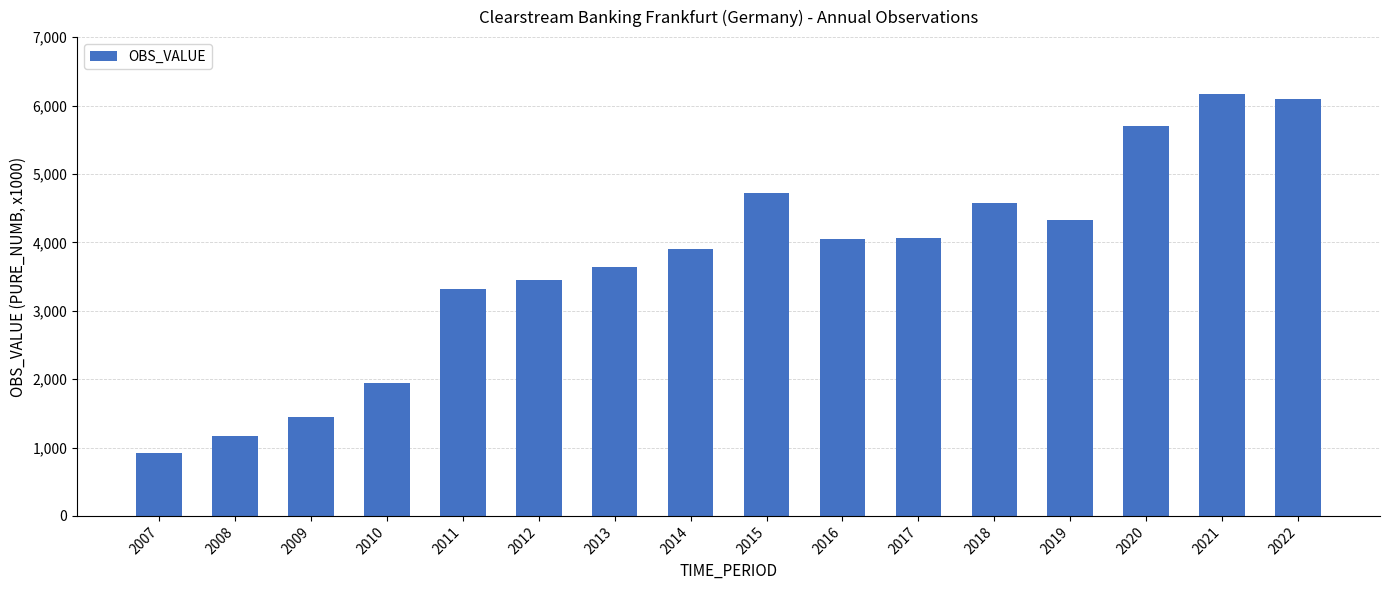

The chart shows a value of 7125 at 2019. True or false?

False